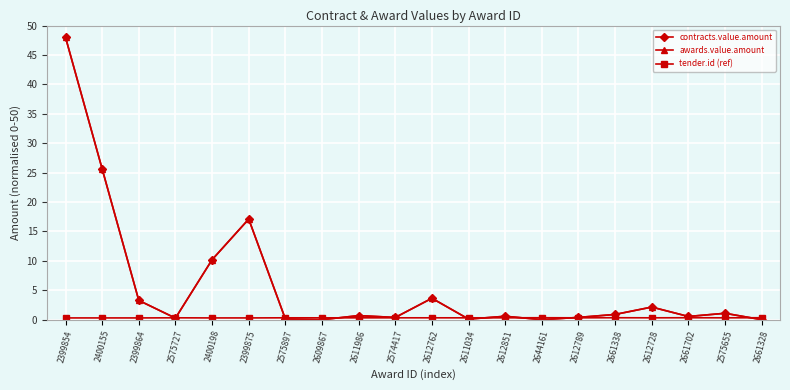

Does the chart display data point markers on the line(s)?

Yes